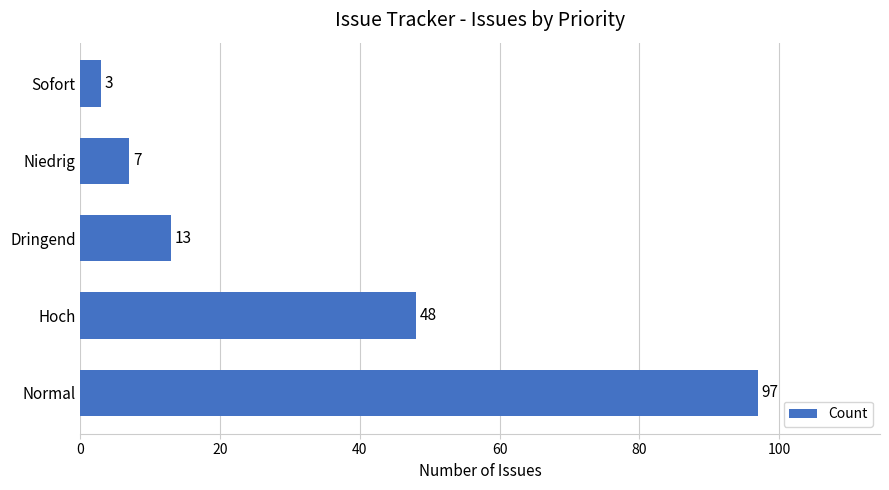

How many values are below 13?

2